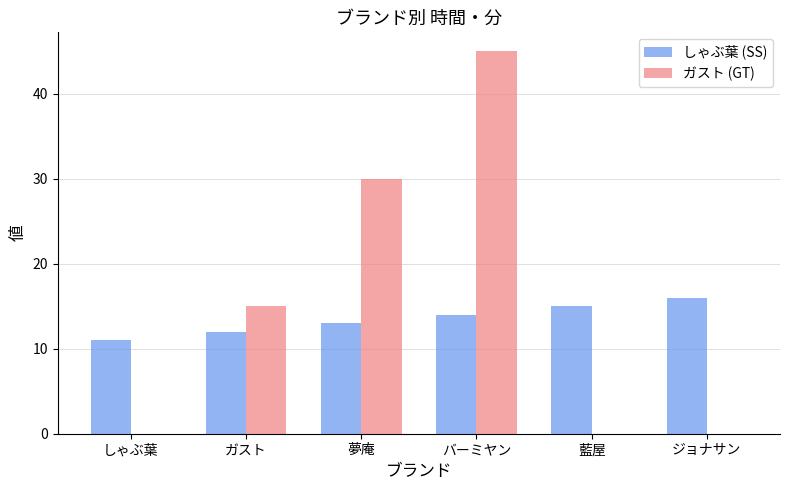

What are all the series names shown in the legend?

しゃぶ葉 (SS), ガスト (GT)